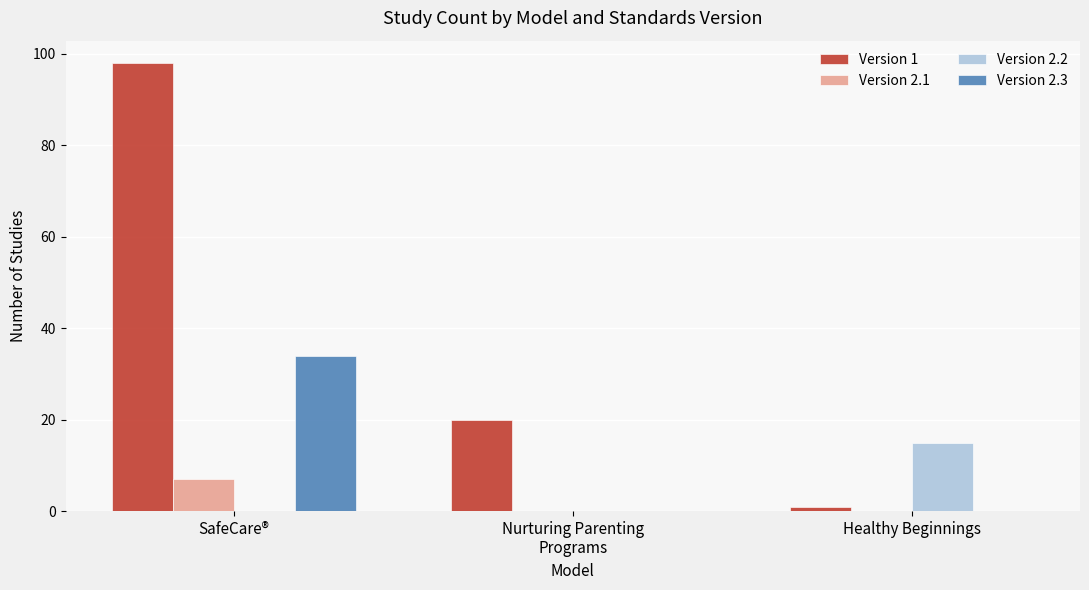

Are the bars horizontal?

No